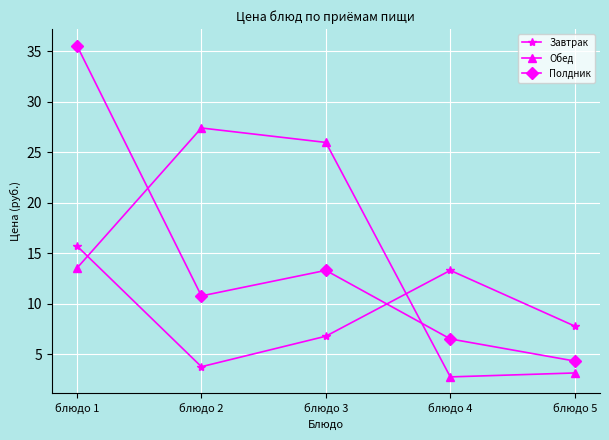

Which series changed the most between блюдо 3 and блюдо 5?

Обед